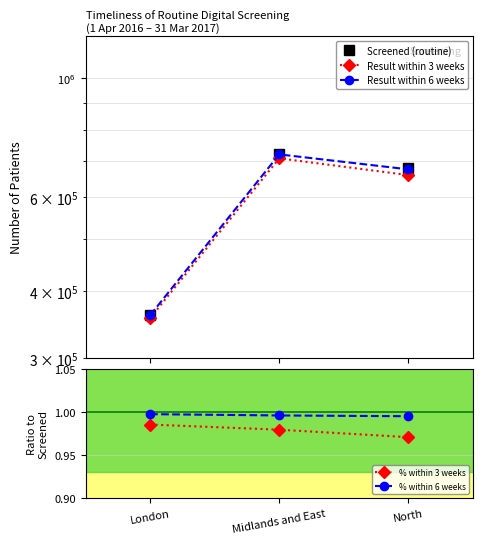

Which category has the lowest value across all series?

North